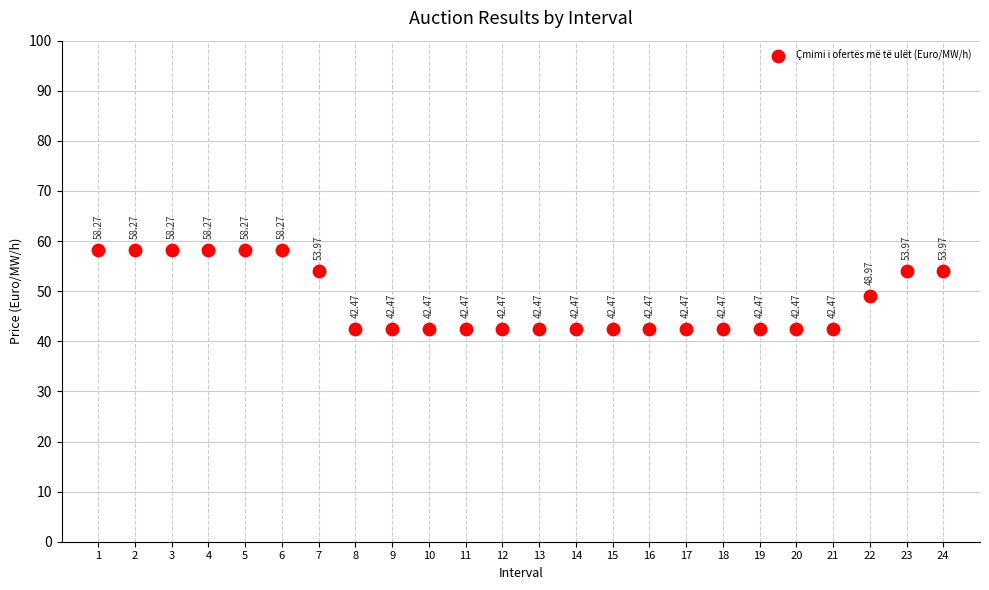

What is the range of X values (max minus min)?

23.0